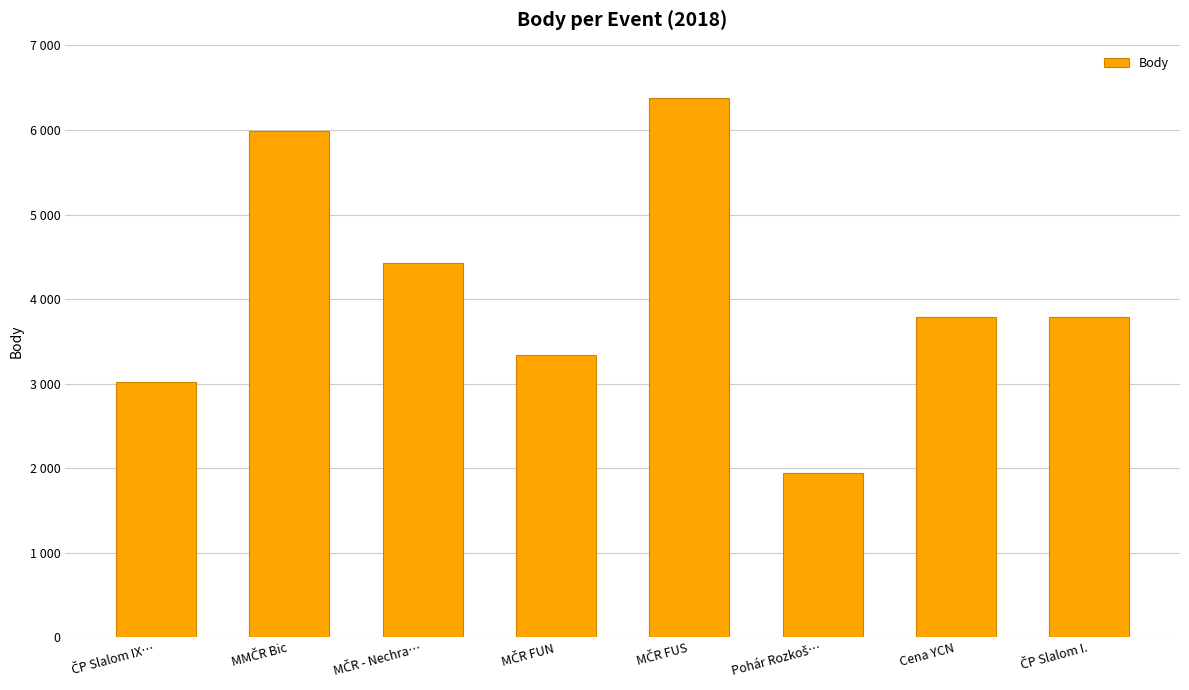

What is the difference between the maximum and second lowest values?

3349